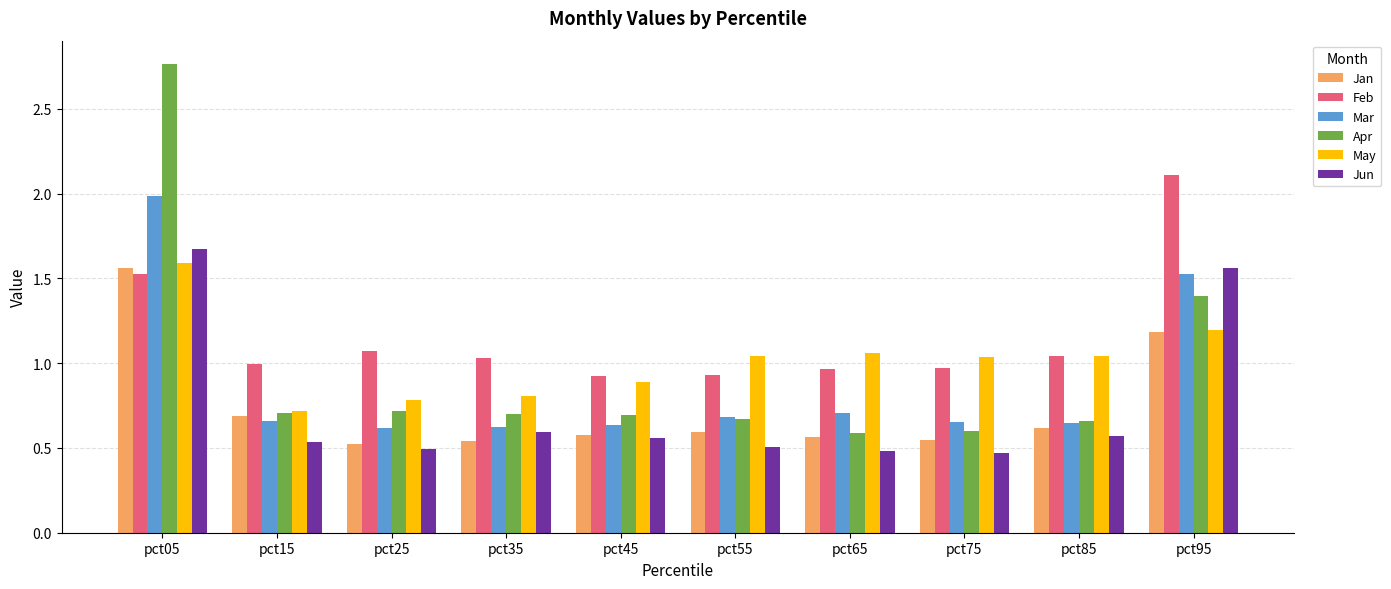

At which label does Jun reach its peak?

pct05